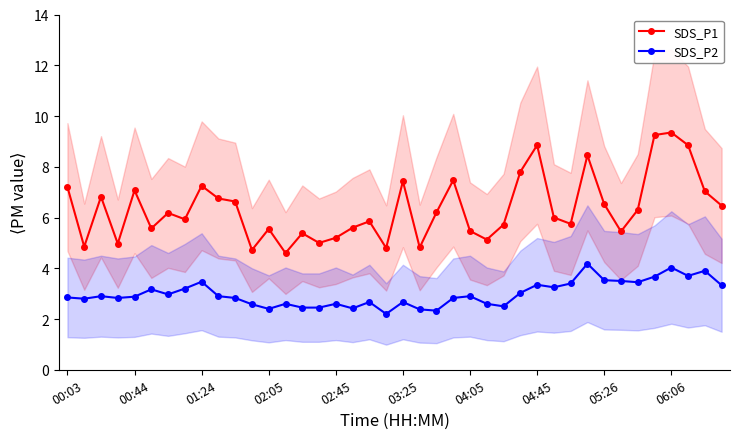

True or false: SDS_P2 and SDS_P1 intersect in this chart.

False